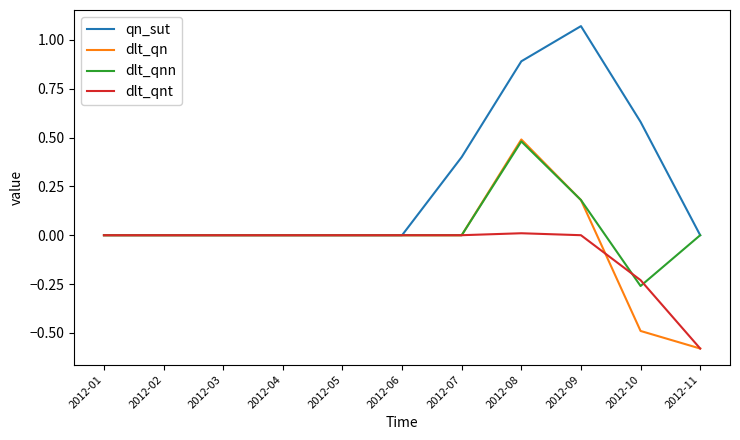

Is it true that dlt_qnt equals 0.0 at 2012-07?

True